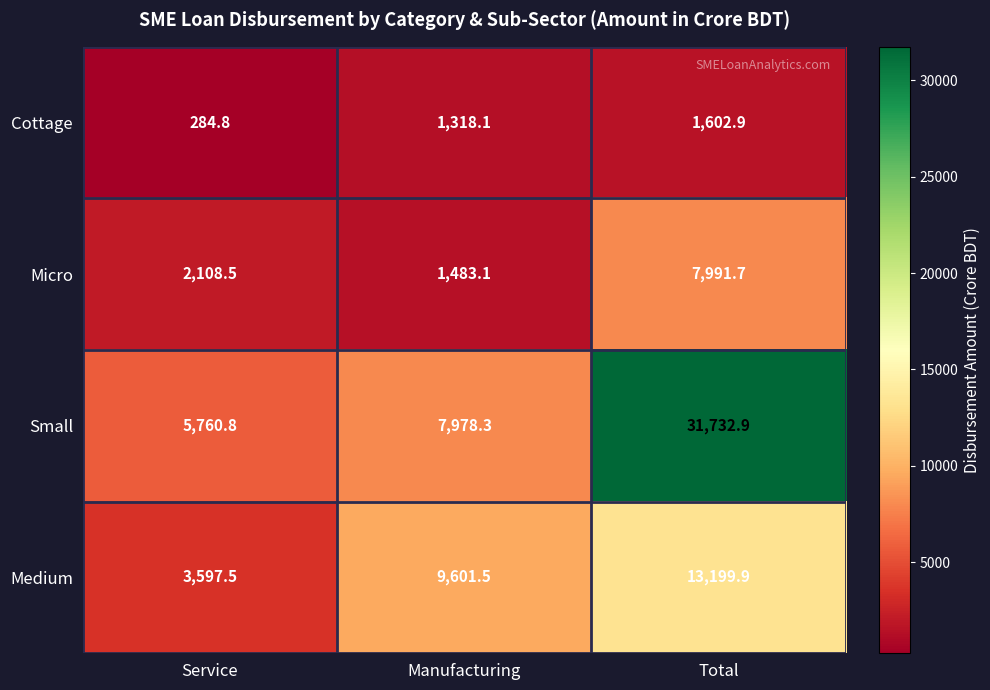

Where does the Medium series first go above 9601?

Manufacturing